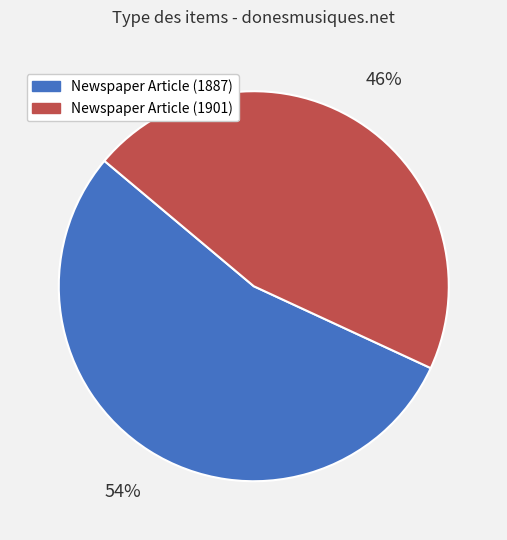

Is there a majority slice in this chart?

Yes